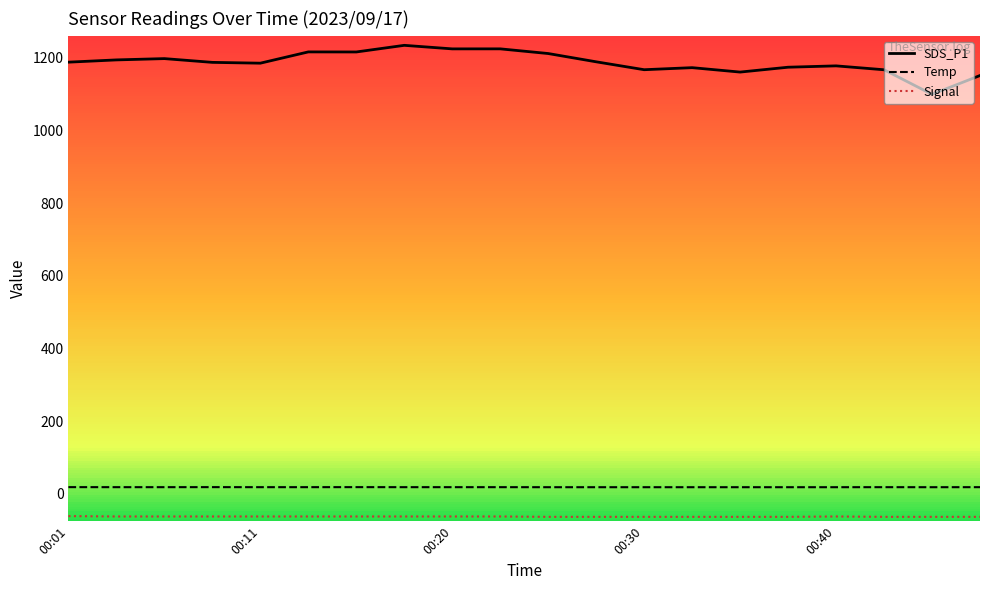

Which category has the highest value in the Temp series?

00:01